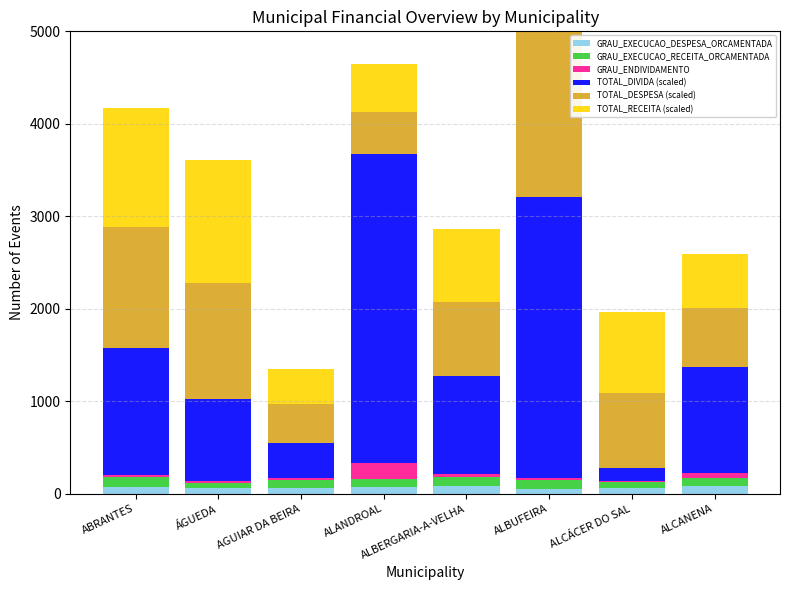

Which has a higher value, ABRANTES or ALCÁCER DO SAL?

ABRANTES